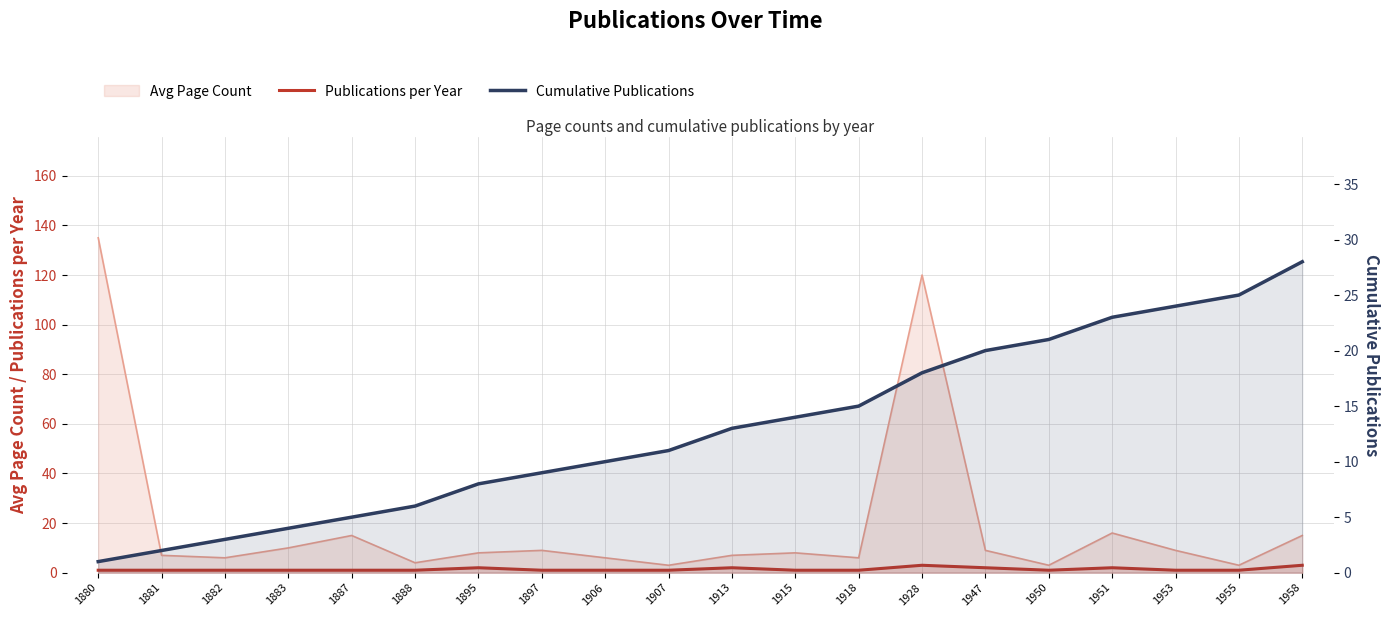

What is the difference between the second highest and second lowest values in the Publications per Year series?

2